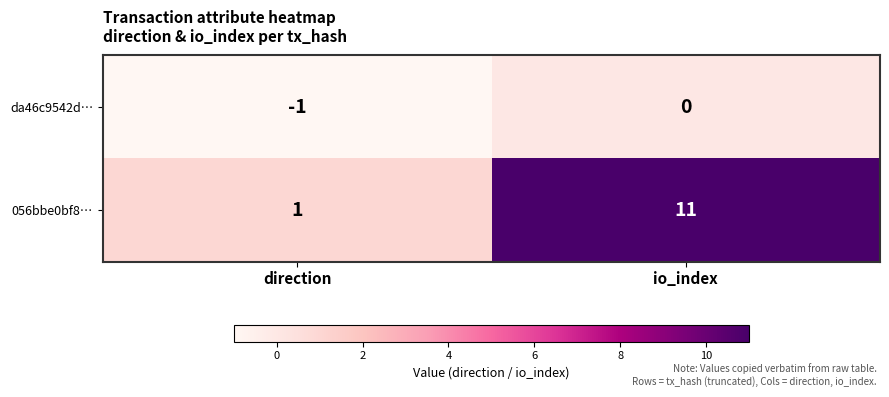

Count the number of categories in the chart.

2